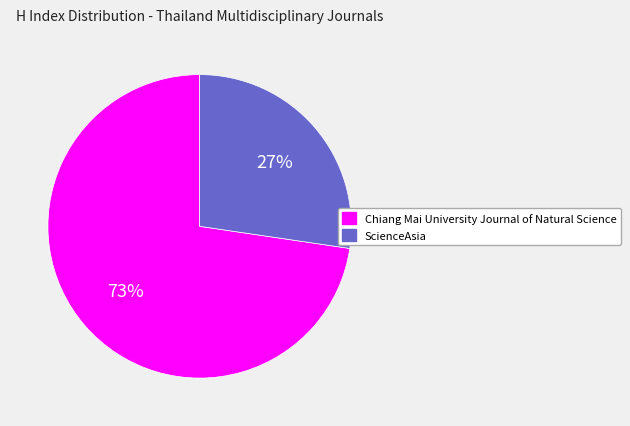

Does any single category account for the majority?

Yes